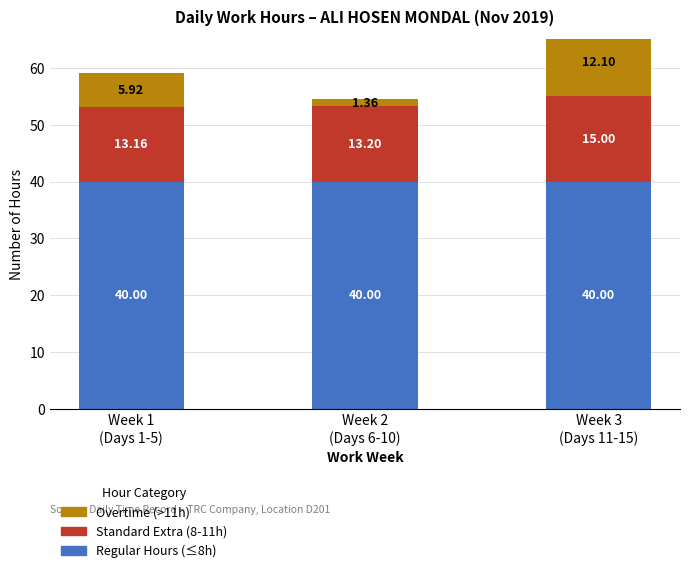

Reading left to right, what are all the values shown in this chart?

Regular Hours (≤8h): 40.0	40.0	40.0
Standard Extra (8-11h): 13.2	13.2	15.0
Overtime (>11h): 5.9	1.4	12.1